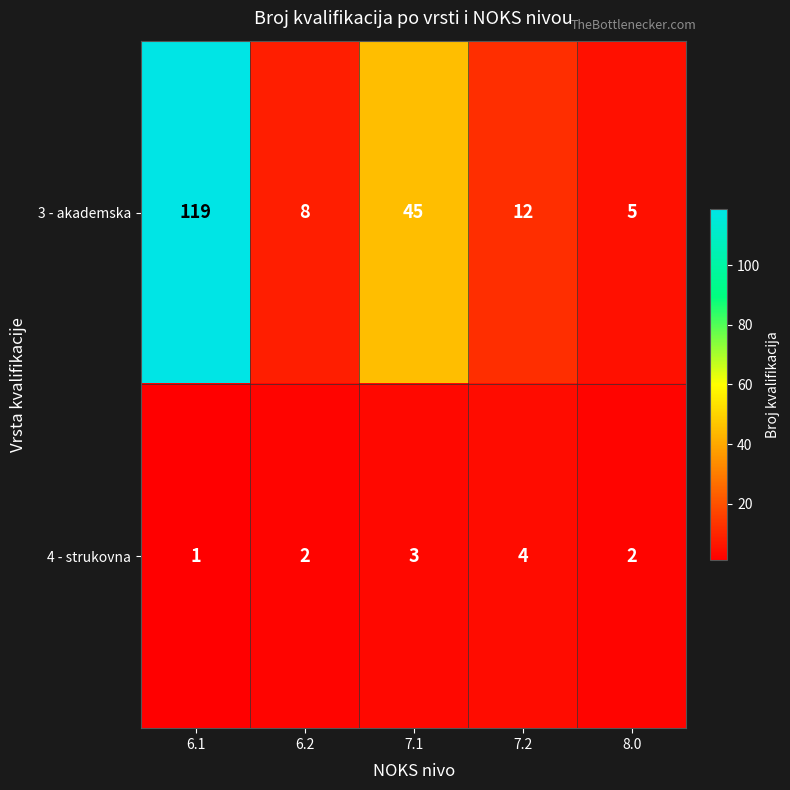

What is the total value across all series at 8.0?

7